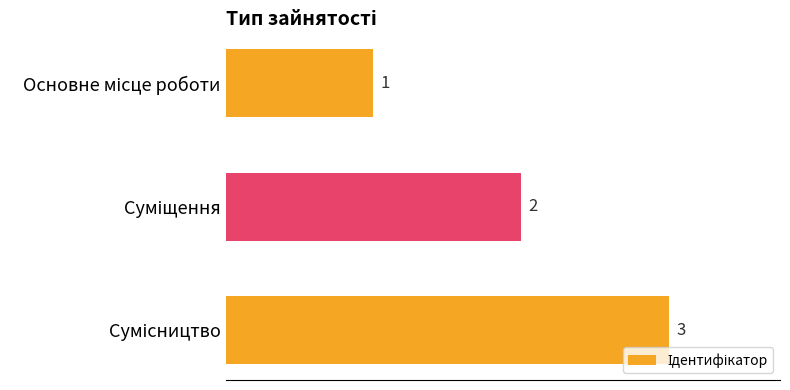

What is the sum of all values?

6